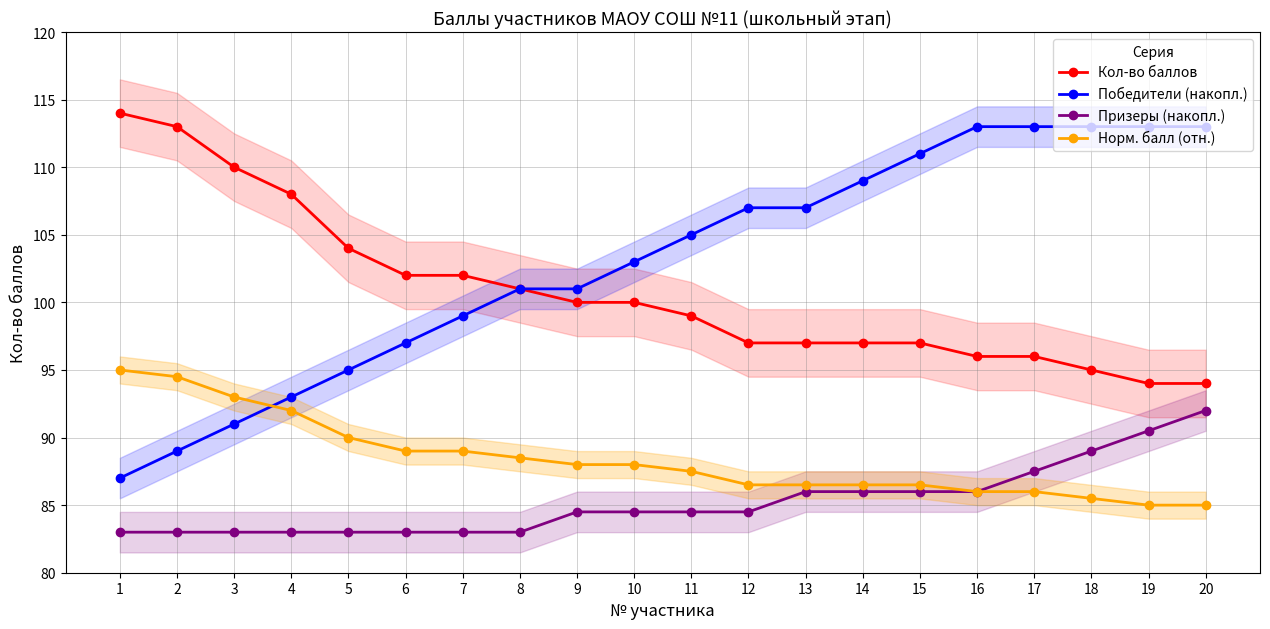

Reading right to left, list all the values displayed in this chart.

Кол-во баллов: 20=94.0	19=94.0	18=95.0	17=96.0	16=96.0	15=97.0	14=97.0	13=97.0	12=97.0	11=99.0	10=100.0	9=100.0	8=101.0	7=102.0	6=102.0	5=104.0	4=108.0	3=110.0	2=113.0	1=114.0
Победители (накопл.): 20=113.0	19=113.0	18=113.0	17=113.0	16=113.0	15=111.0	14=109.0	13=107.0	12=107.0	11=105.0	10=103.0	9=101.0	8=101.0	7=99.0	6=97.0	5=95.0	4=93.0	3=91.0	2=89.0	1=87.0
Призеры (накопл.): 20=92.0	19=90.5	18=89.0	17=87.5	16=86.0	15=86.0	14=86.0	13=86.0	12=84.5	11=84.5	10=84.5	9=84.5	8=83.0	7=83.0	6=83.0	5=83.0	4=83.0	3=83.0	2=83.0	1=83.0
Норм. балл (отн.): 20=85.0	19=85.0	18=85.5	17=86.0	16=86.0	15=86.5	14=86.5	13=86.5	12=86.5	11=87.5	10=88.0	9=88.0	8=88.5	7=89.0	6=89.0	5=90.0	4=92.0	3=93.0	2=94.5	1=95.0